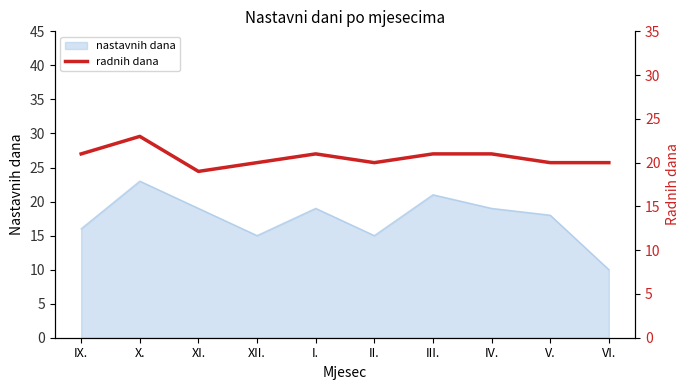

True or false: nastavnih dana has a value of 19 at XI..

True